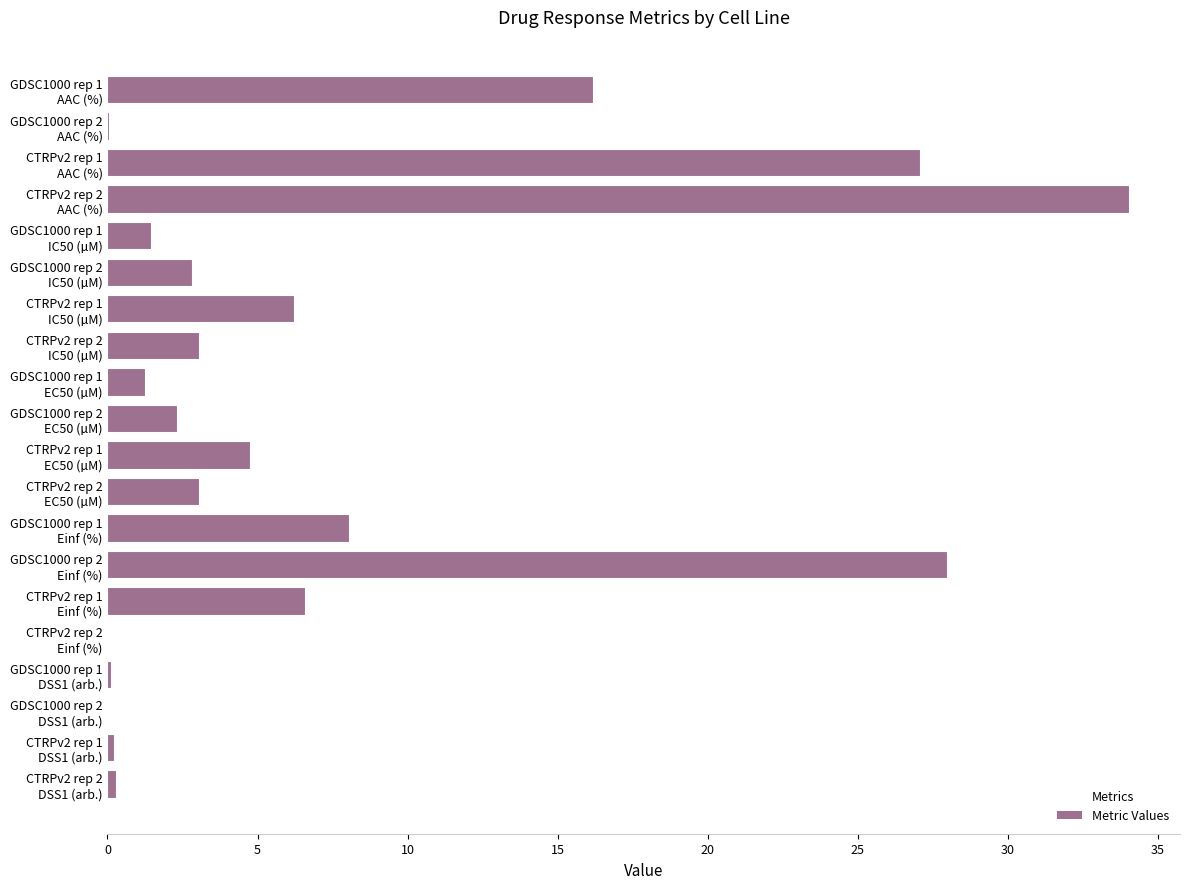

What is the sum of all values?

145.4